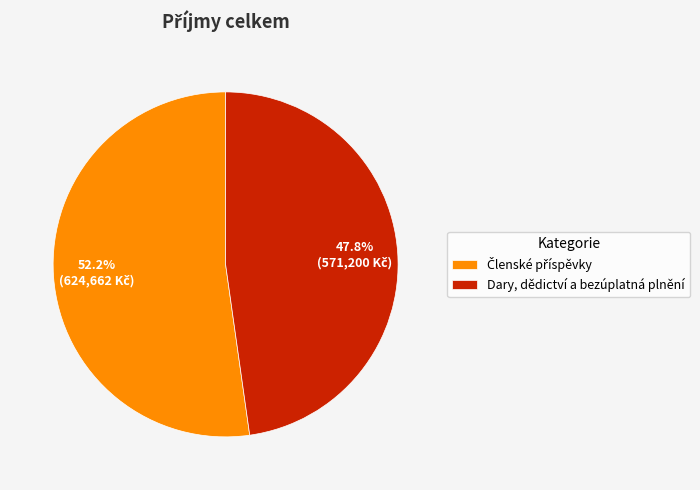

Which category has the smallest portion of the pie?

Dary, dědictví a bezúplatná plnění